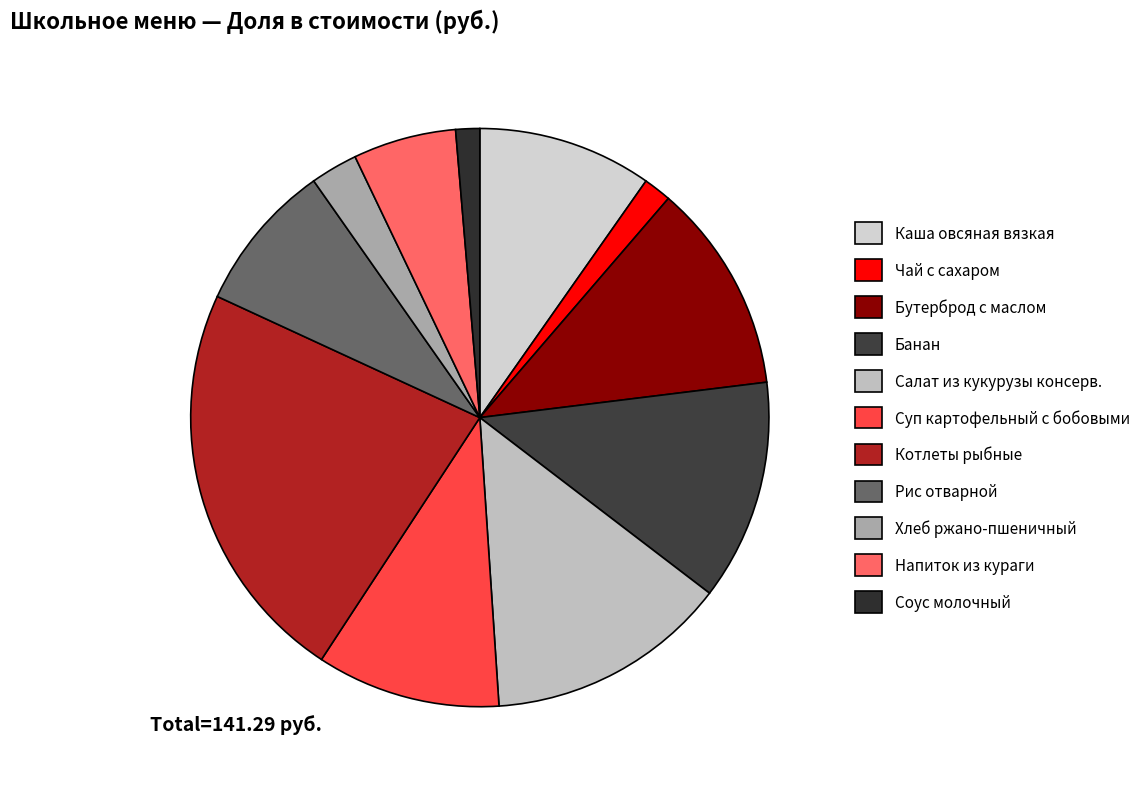

How many segments does this pie chart have?

11